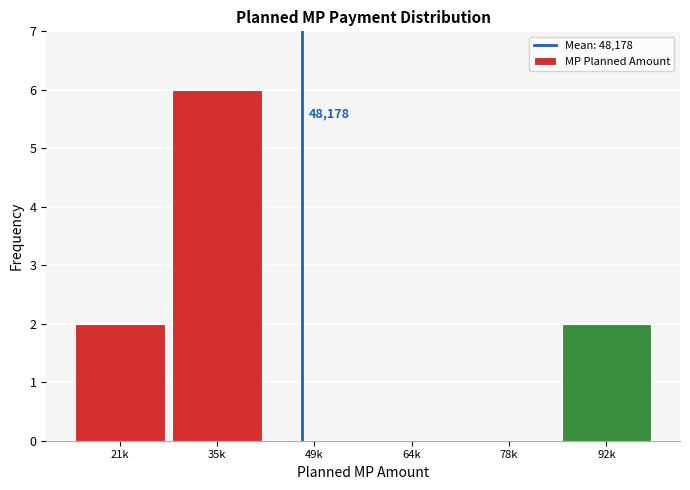

Reading right to left, list all the values displayed in this chart.

92k=2	78k=0	64k=0	49k=0	35k=6	21k=2